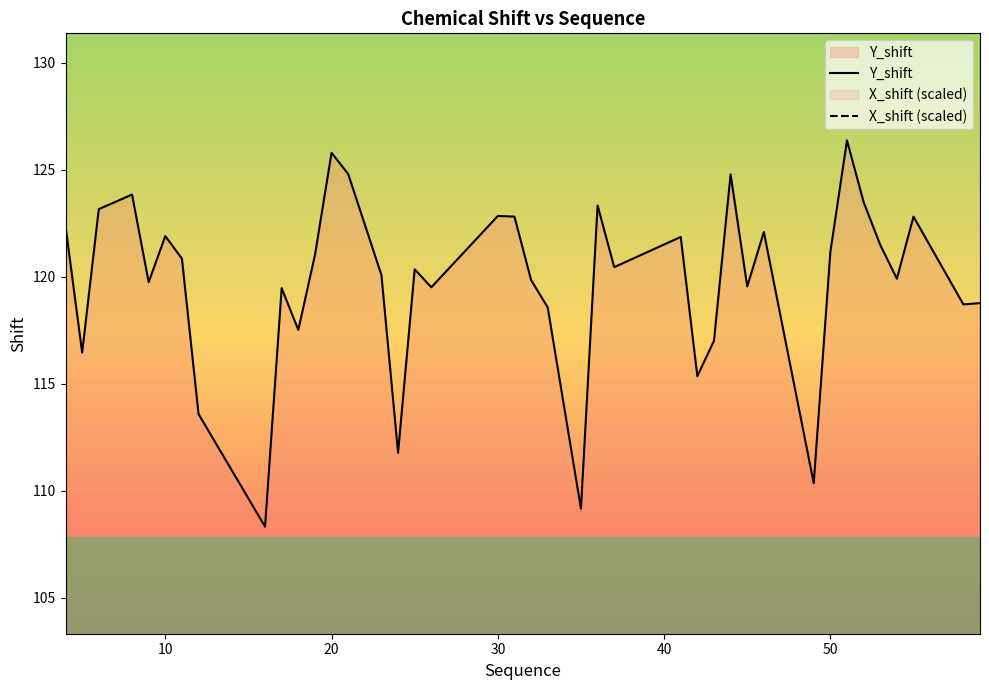

What is the average value of the Y_shift series?

119.8